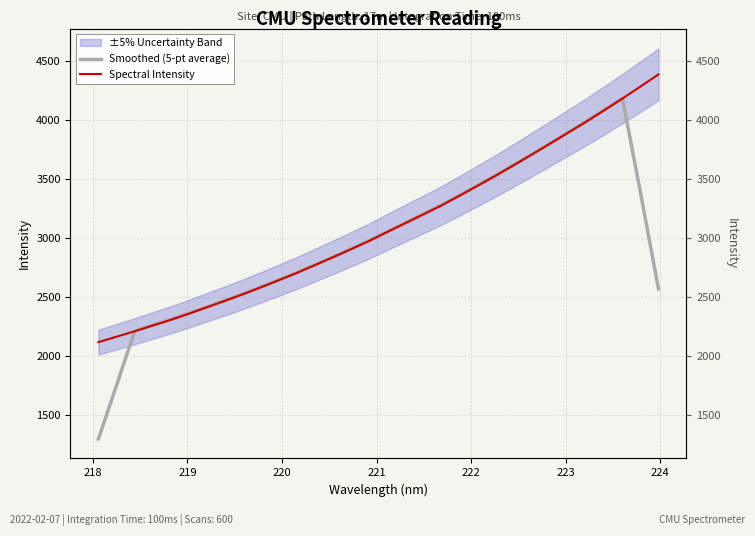

How many lines are shown in the chart?

2